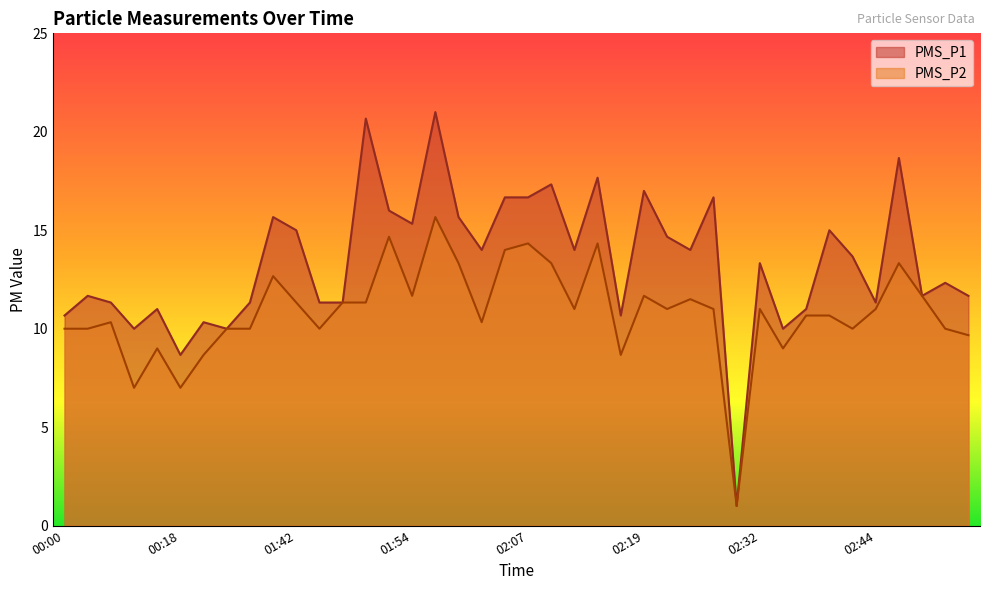

Which category has the highest value in the PMS_P2 series?

01:57